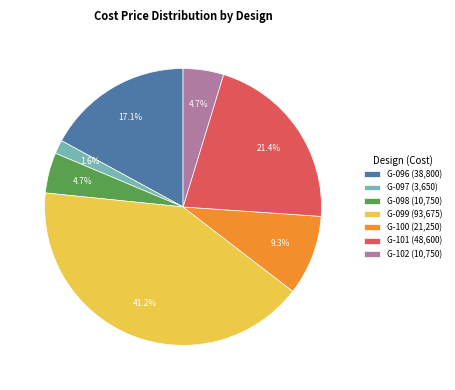

How many segments does this pie chart have?

7